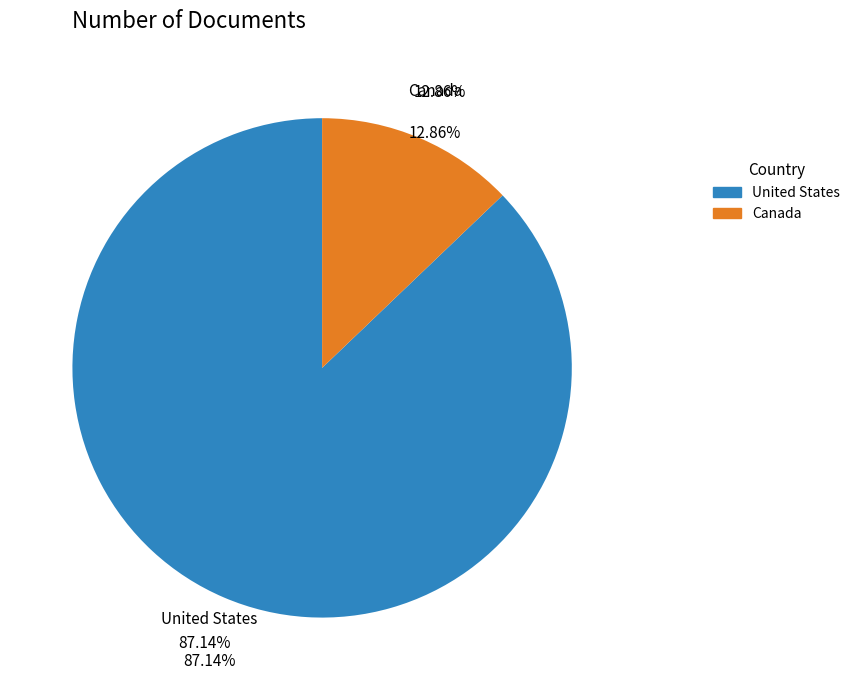

The United States slice represents 87% of the pie. True or false?

True